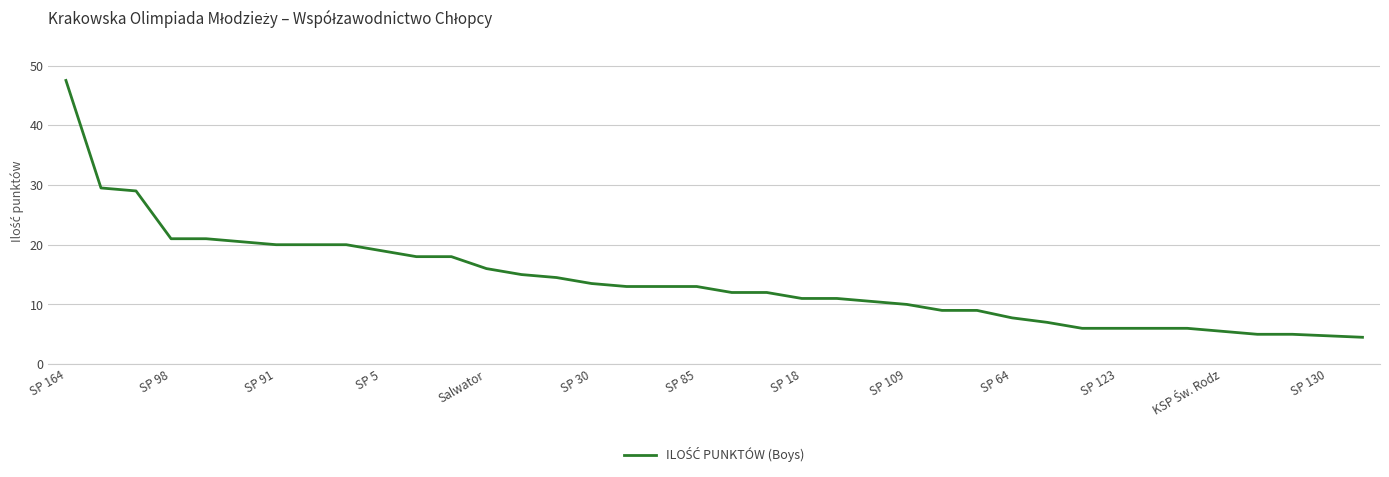

What is the smallest value displayed?

4.5